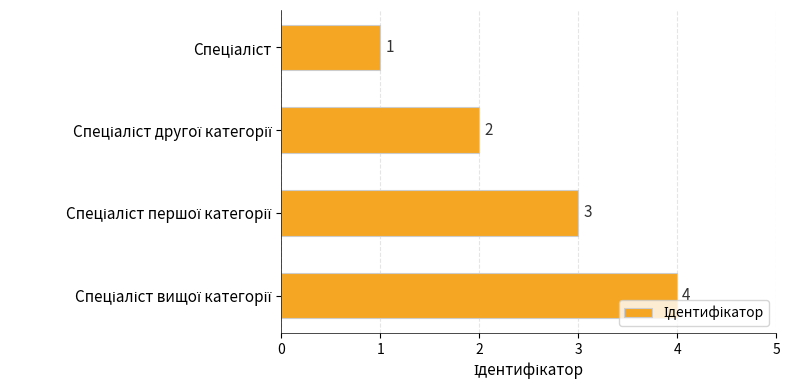

What is the difference between the maximum and second lowest values?

2